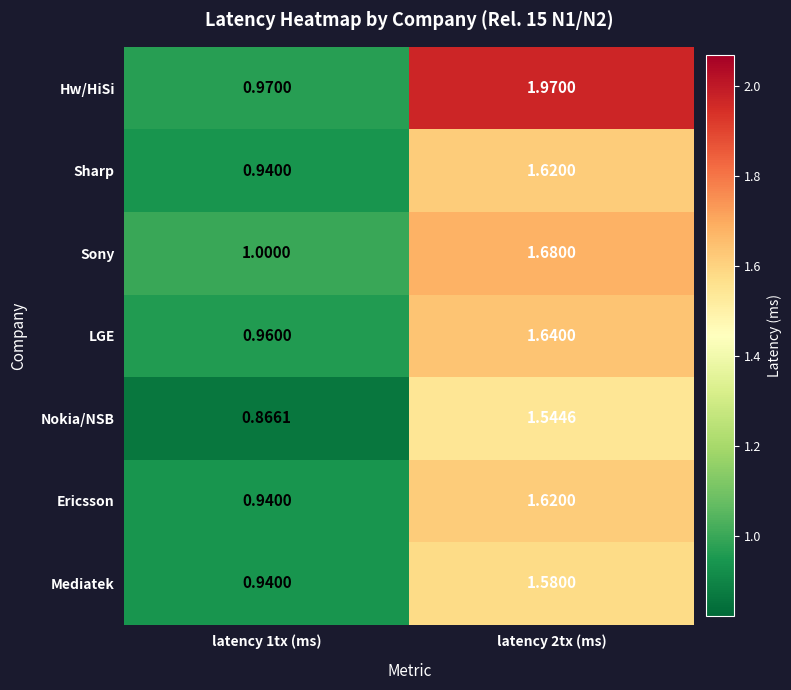

At which category does the chart reach its peak across all series?

latency 2tx (ms)